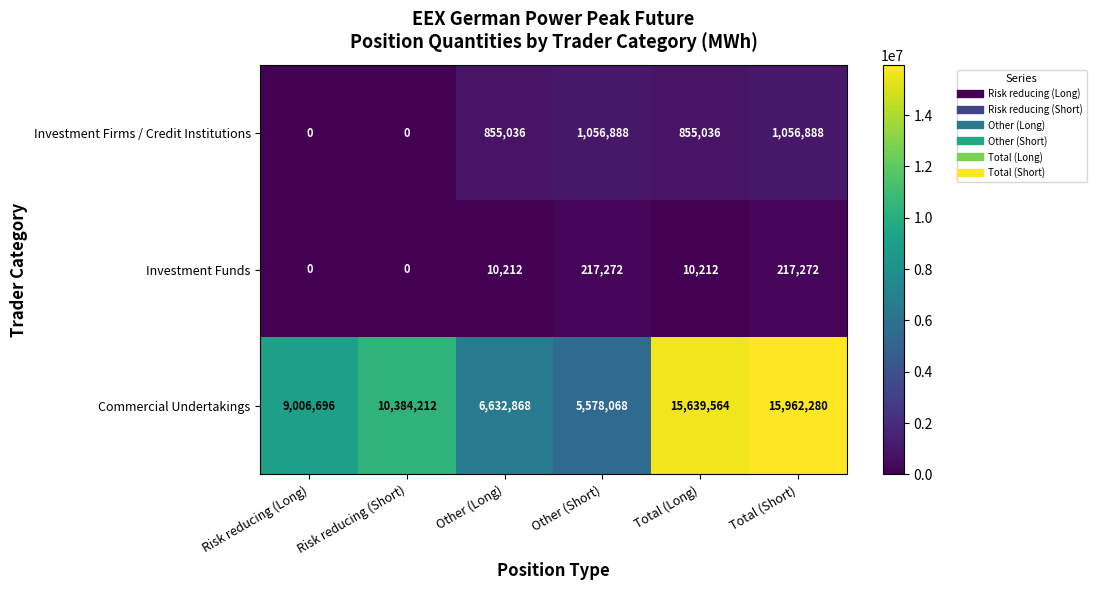

Between Risk reducing (Long) and Other (Short), which series saw the biggest shift?

Commercial Undertakings